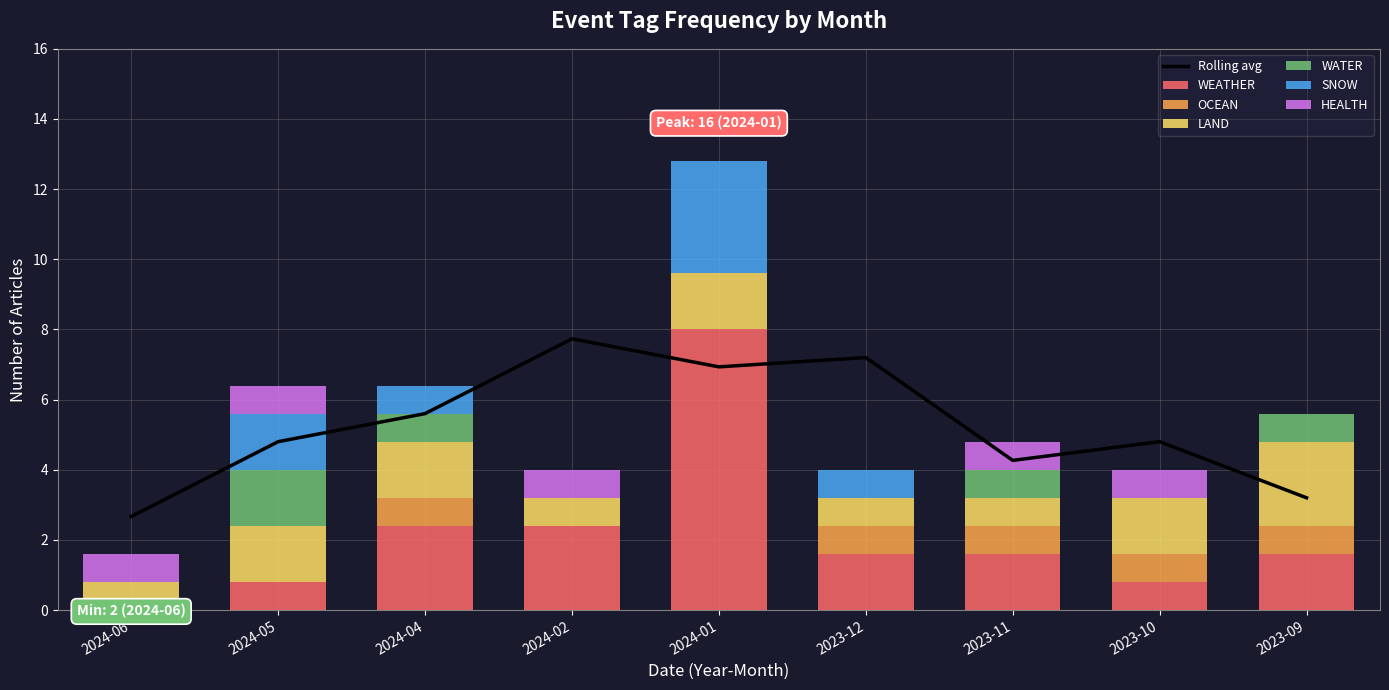

Is the value of LAND at 2023-12 greater than the value of WATER at 2024-06?

Yes